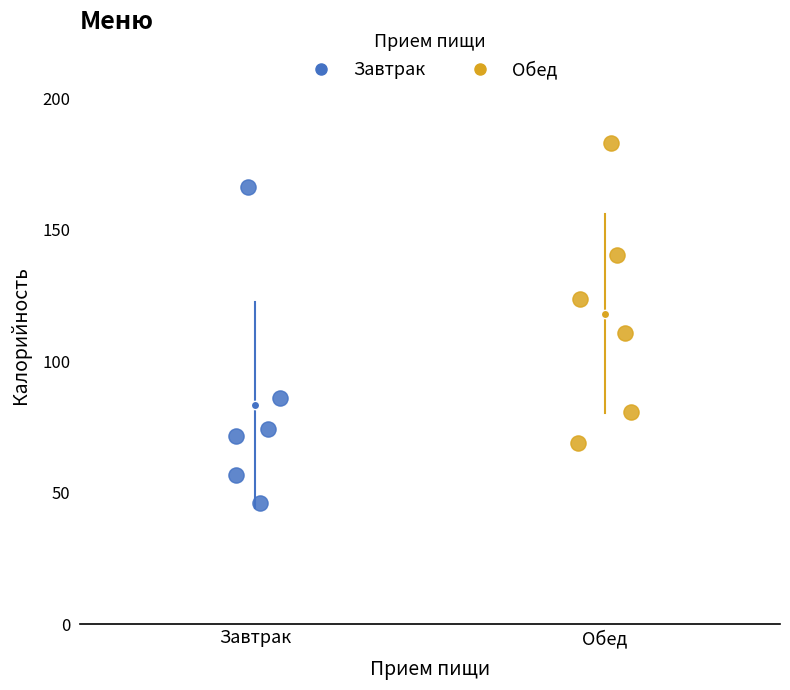

Which series has the widest spread of Y values?

Завтрак